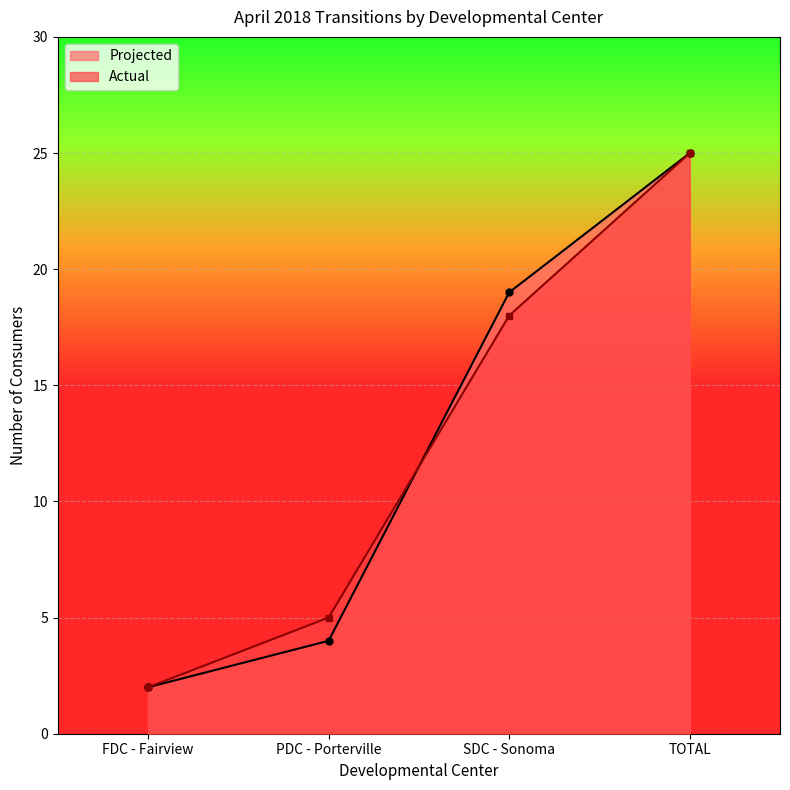

What are all the series names shown in the legend?

Projected, Actual